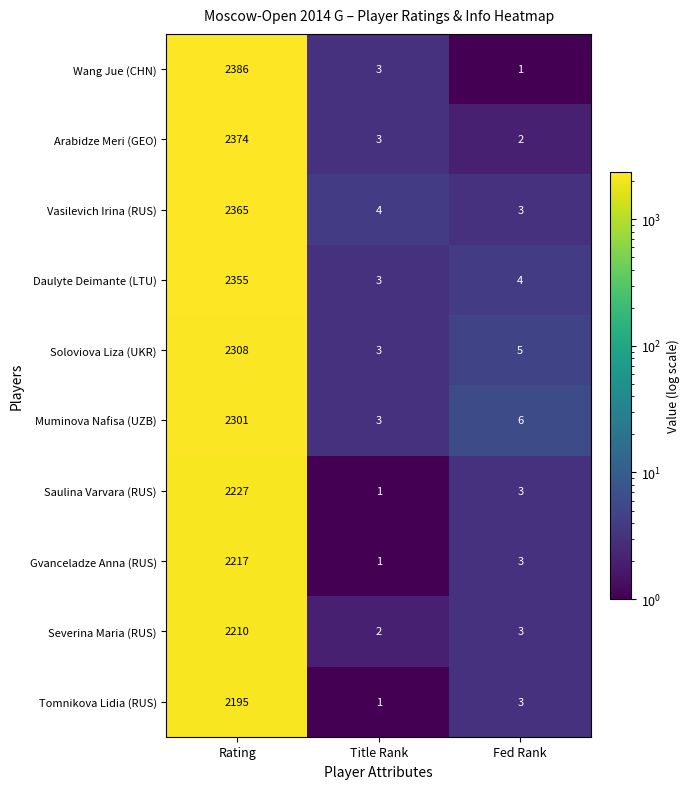

What is the spread (max minus min) of values at Fed Rank?

5